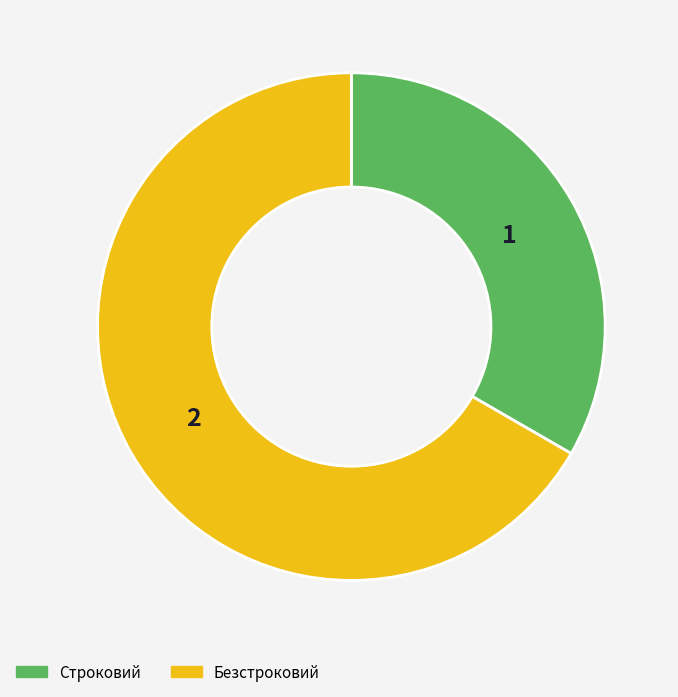

Combined, do Строковий and Безстроковий account for over 50%?

Yes